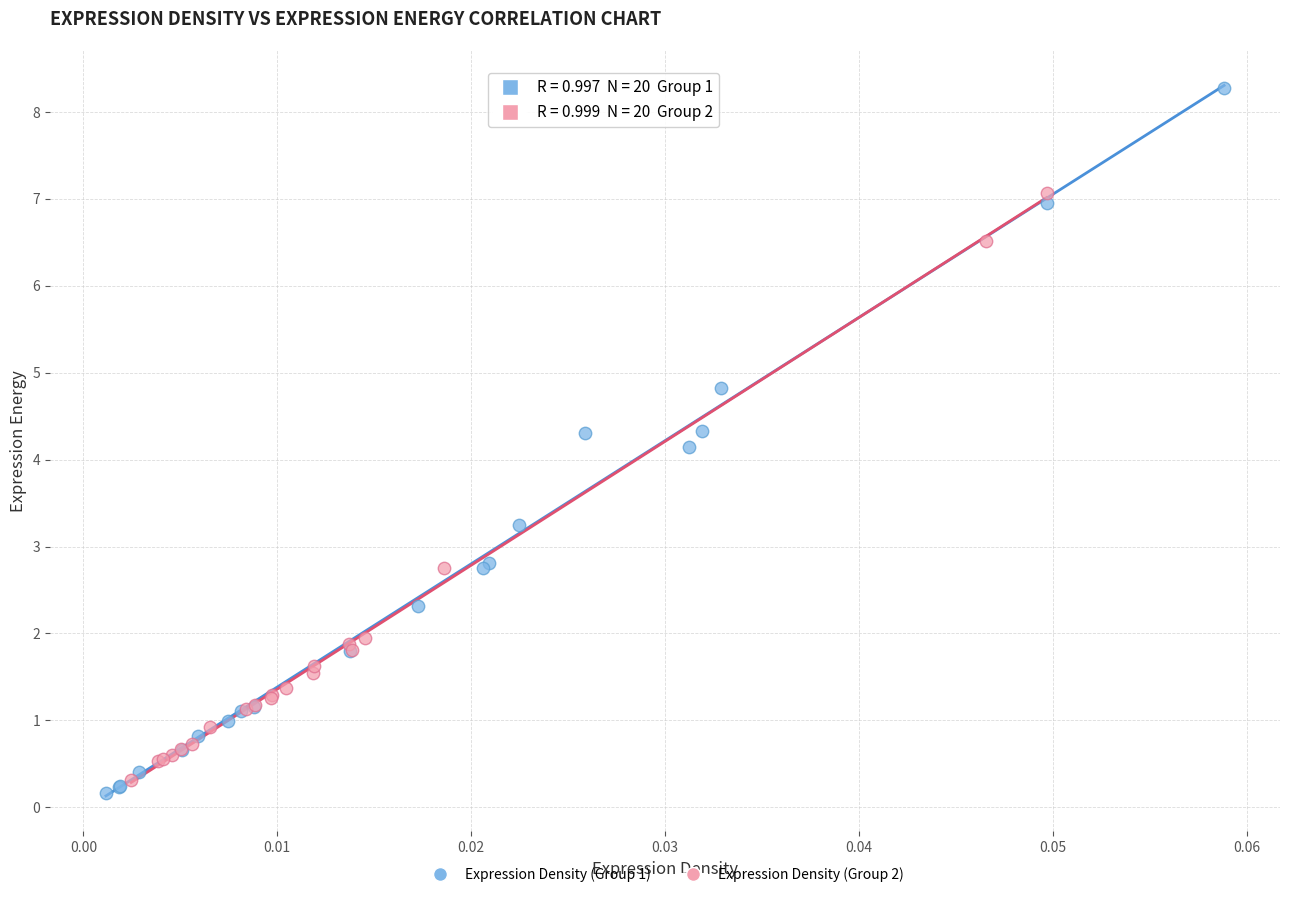

What are all the series names shown in the legend?

Expression Density (Group 1), Expression Density (Group 2)